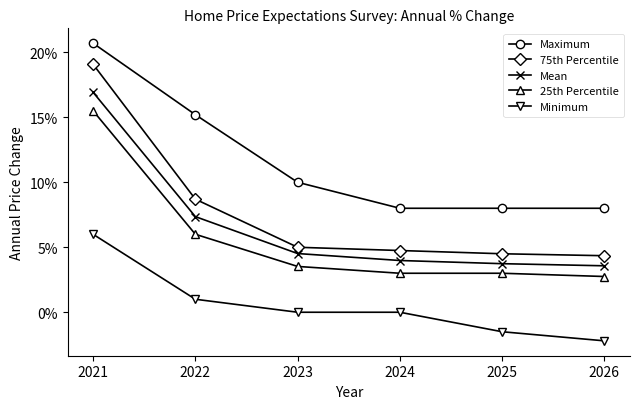

Is it true that Minimum equals -0.0 at 2025?

False